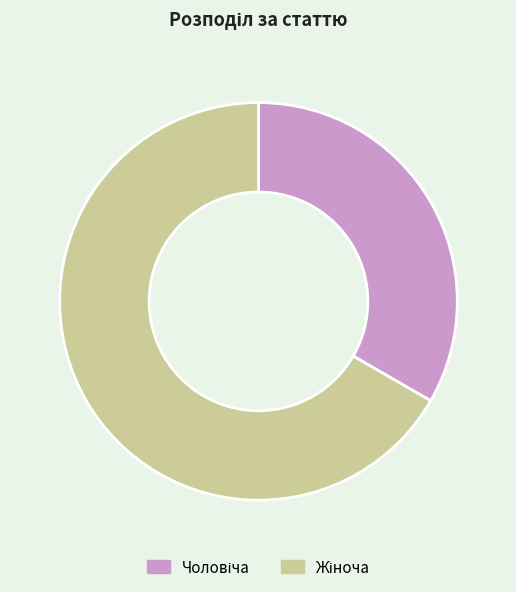

Is there any slice that represents more than half of the pie?

Yes